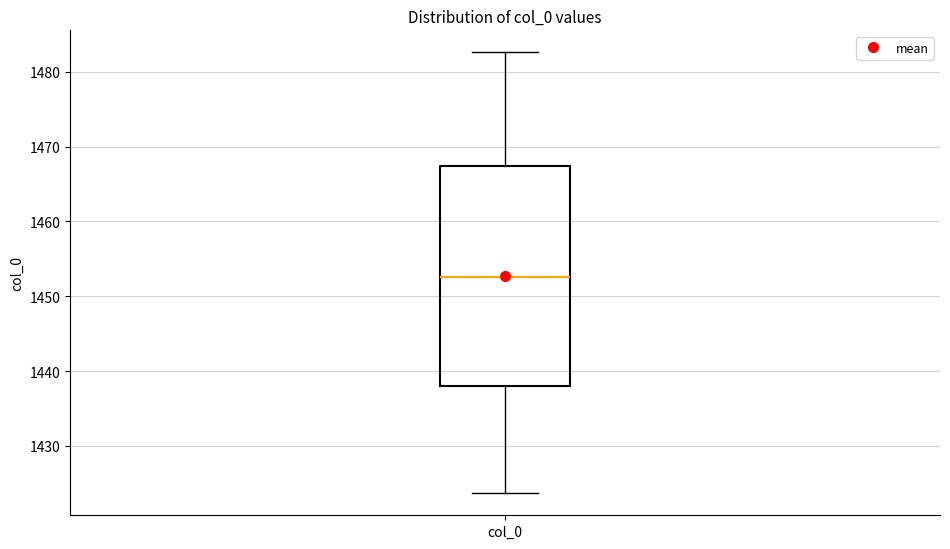

Where does the median line of the box for col_0 sit on the y-axis? The values are not printed on the chart, so give them approximately, as read against the axis.

1453